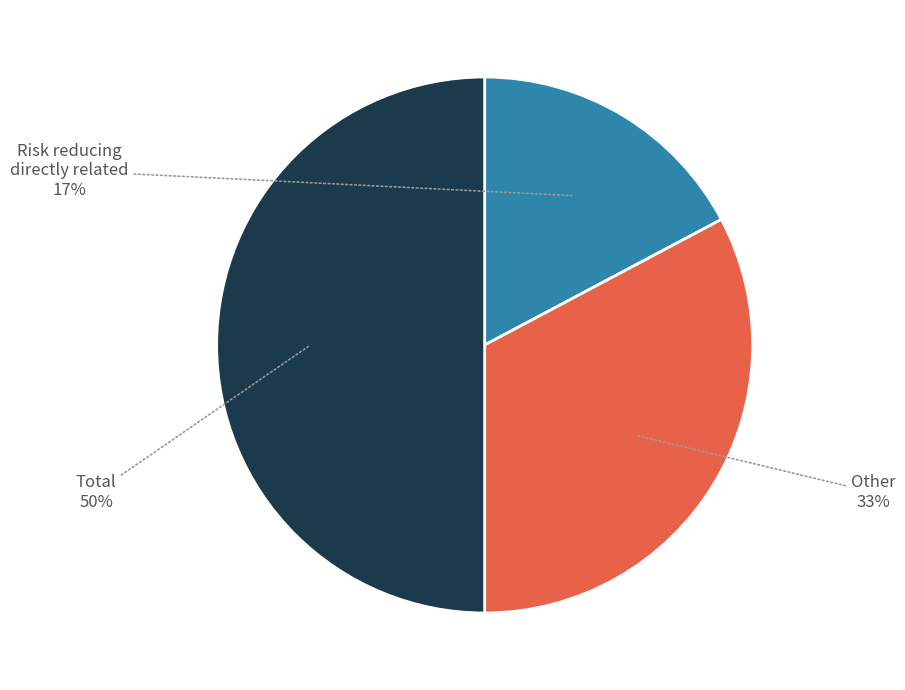

To the nearest percent, what is the average slice percentage?

33%